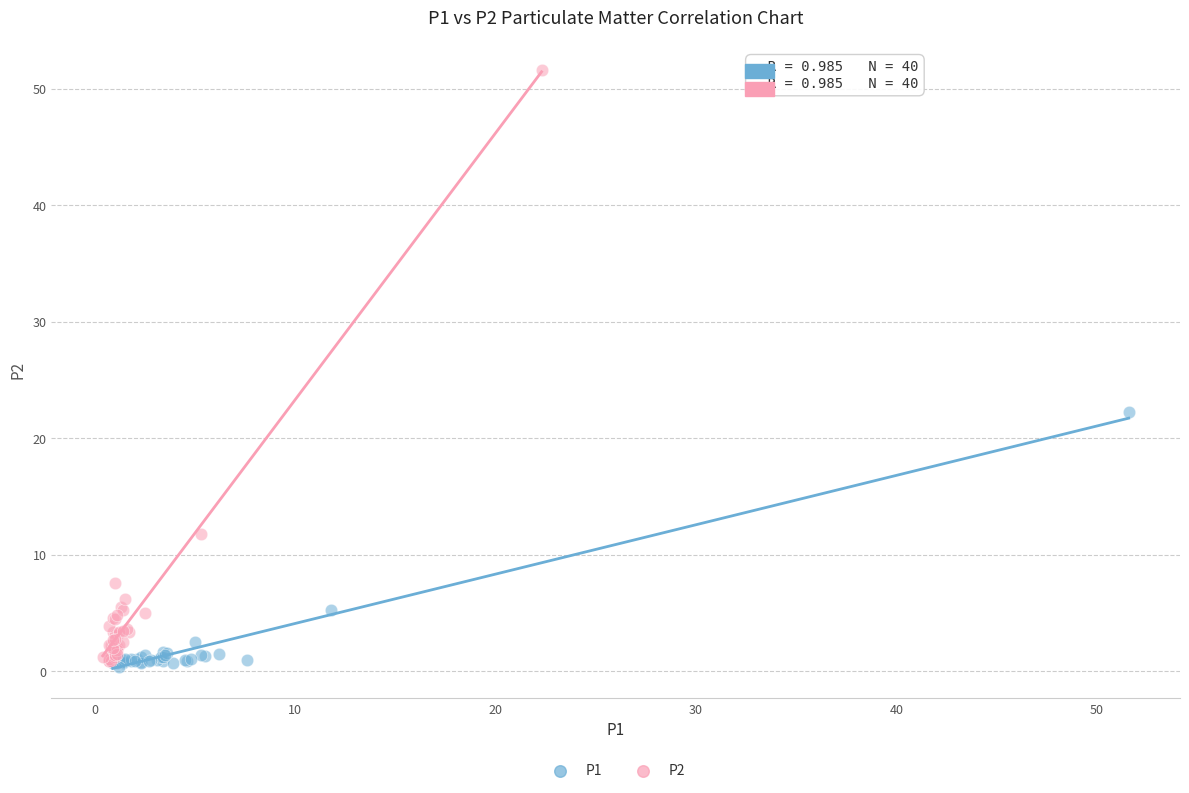

Which series reaches the maximum Y coordinate?

P2